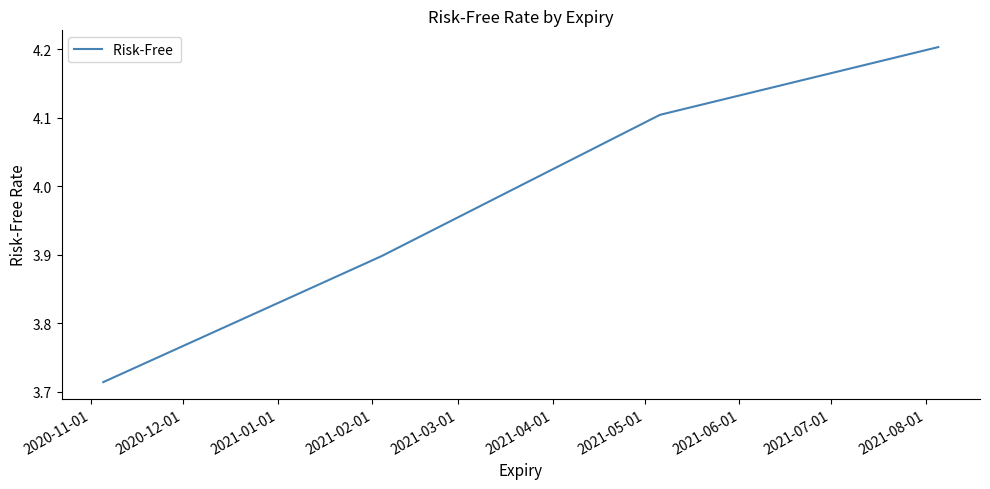

What is the maximum value shown in the chart?

4.2